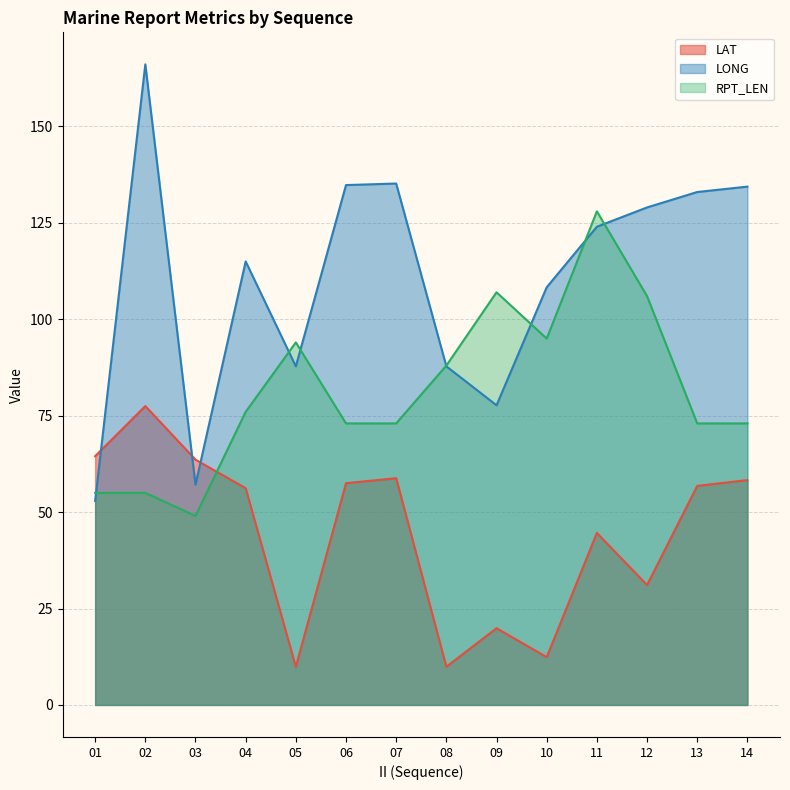

Count the number of data series in this chart.

3